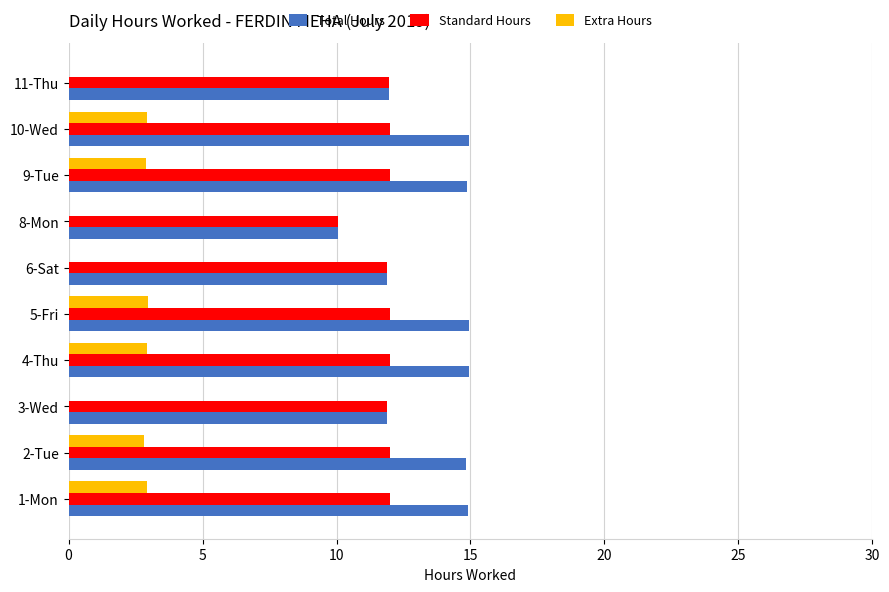

Which series changed the most between 4-Thu and 8-Mon?

Total Hours